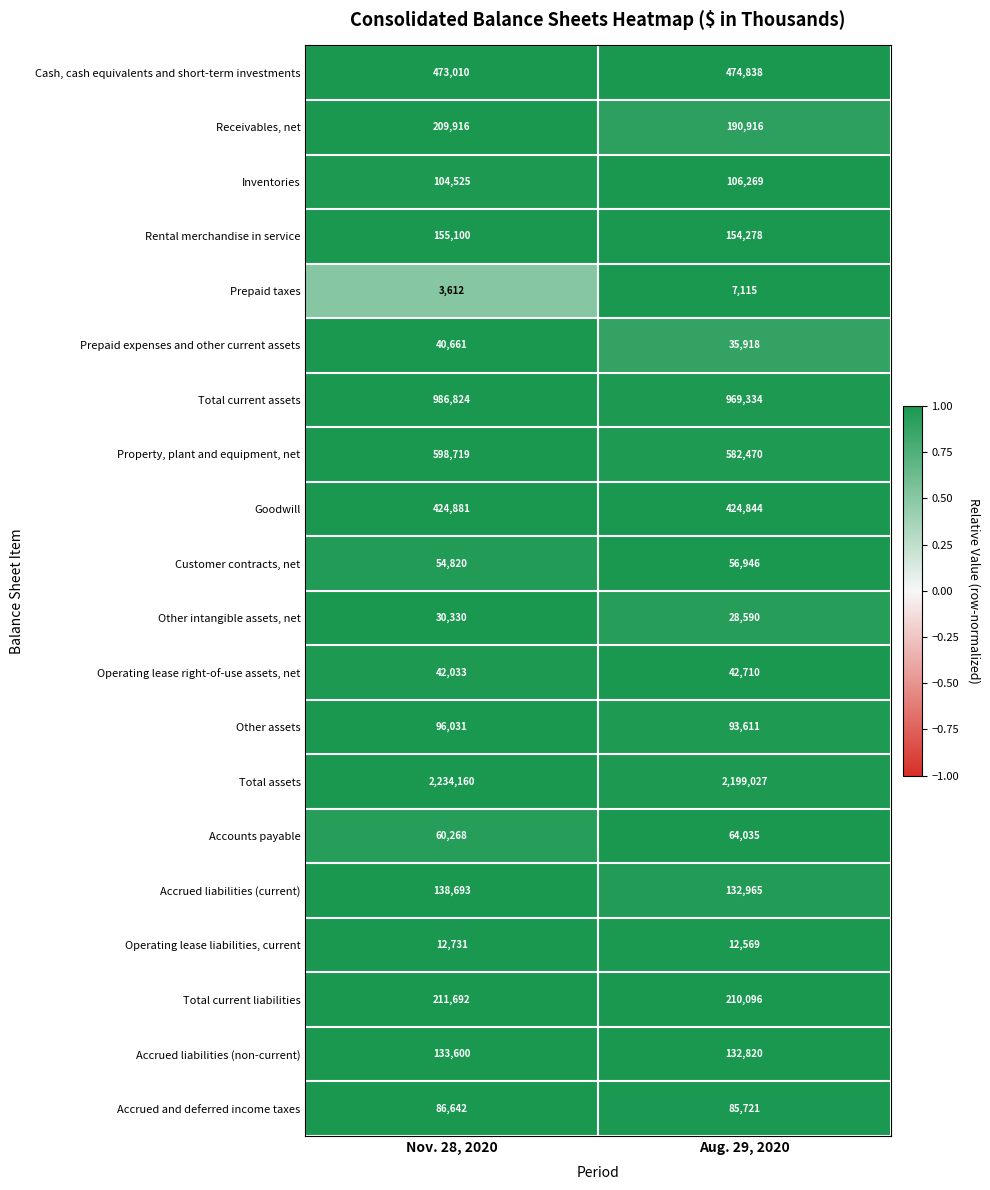

Which category has the highest value across all series?

Nov. 28, 2020